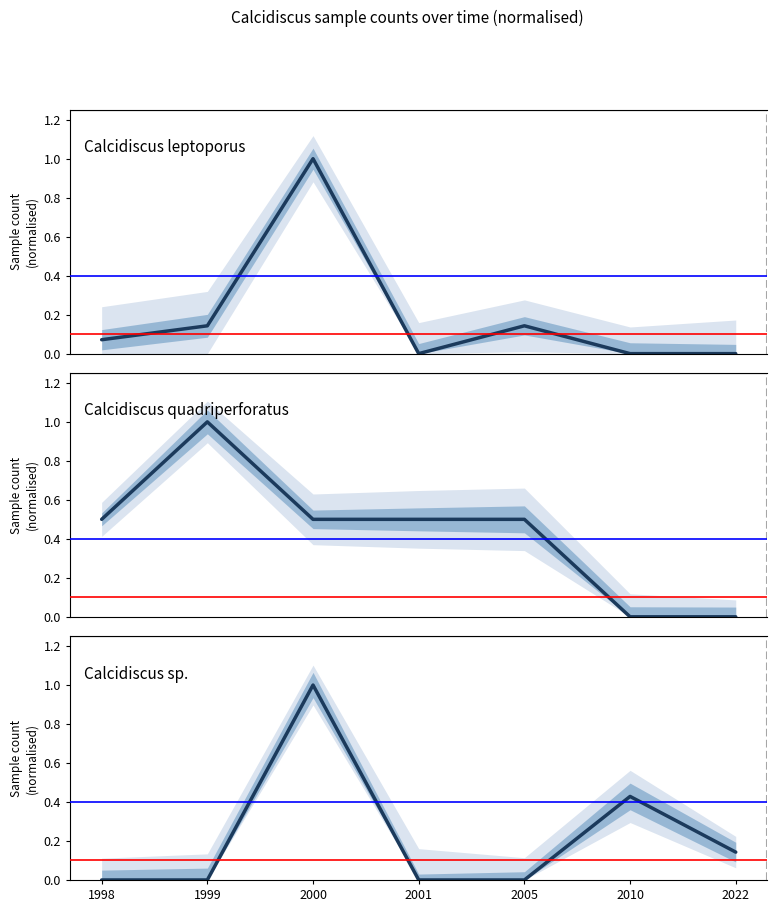

What is the value of the Calcidiscus leptoporus point at the 3rd from the left?

1.0